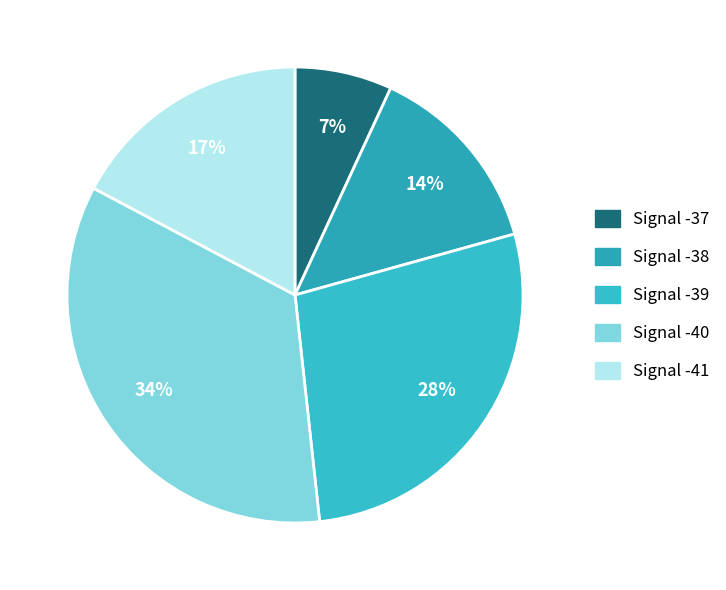

How many segments does this pie chart have?

5